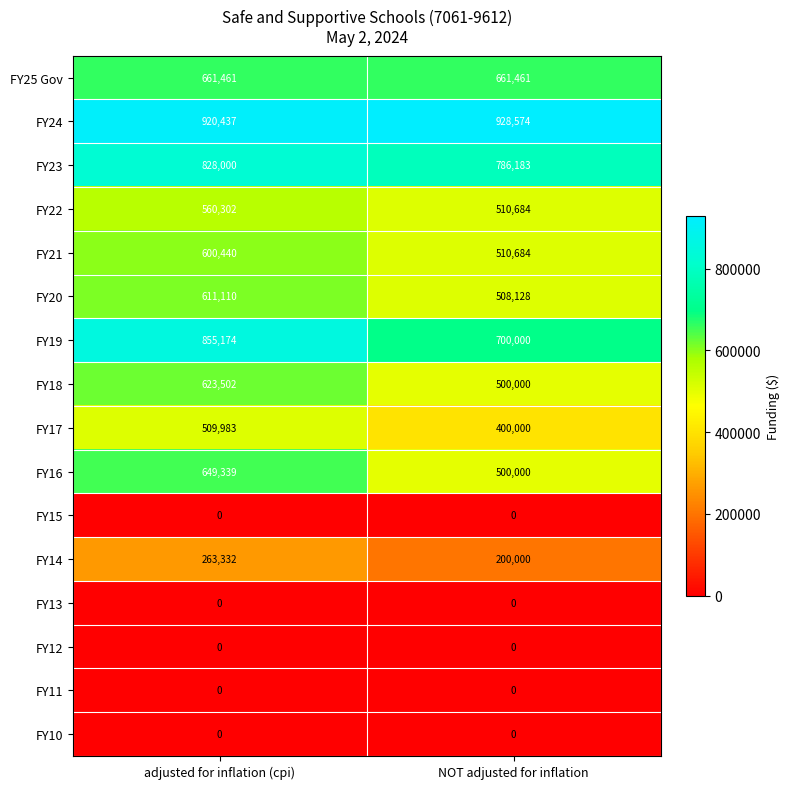

Is it true that FY14 equals 200000 at NOT adjusted for inflation?

True